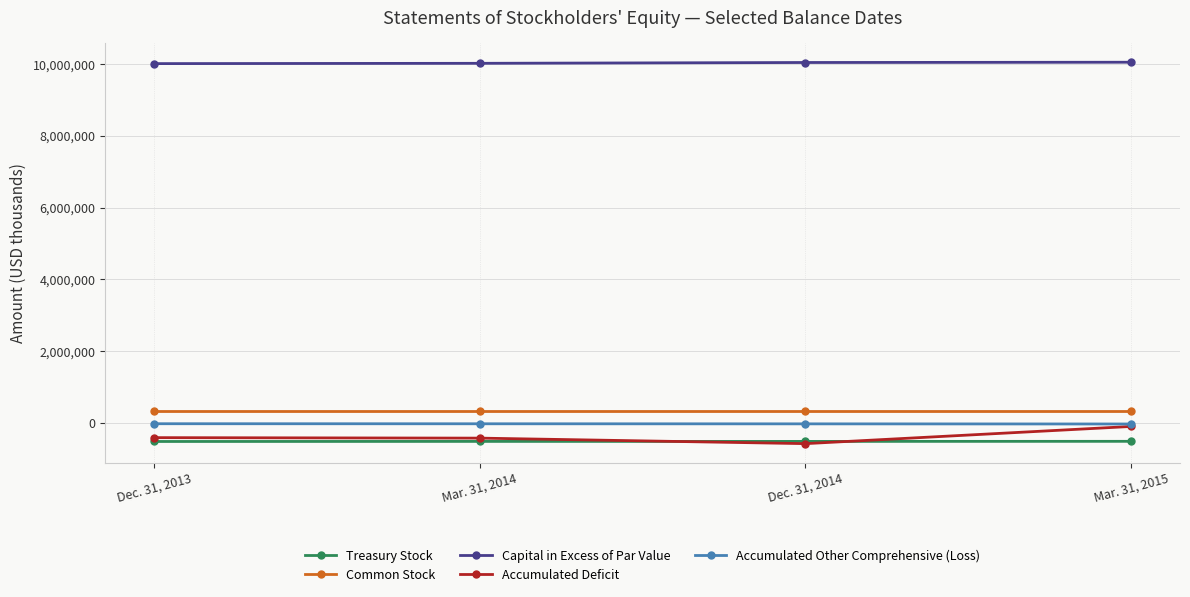

True or false: Treasury Stock and Capital in Excess of Par Value intersect in this chart.

False